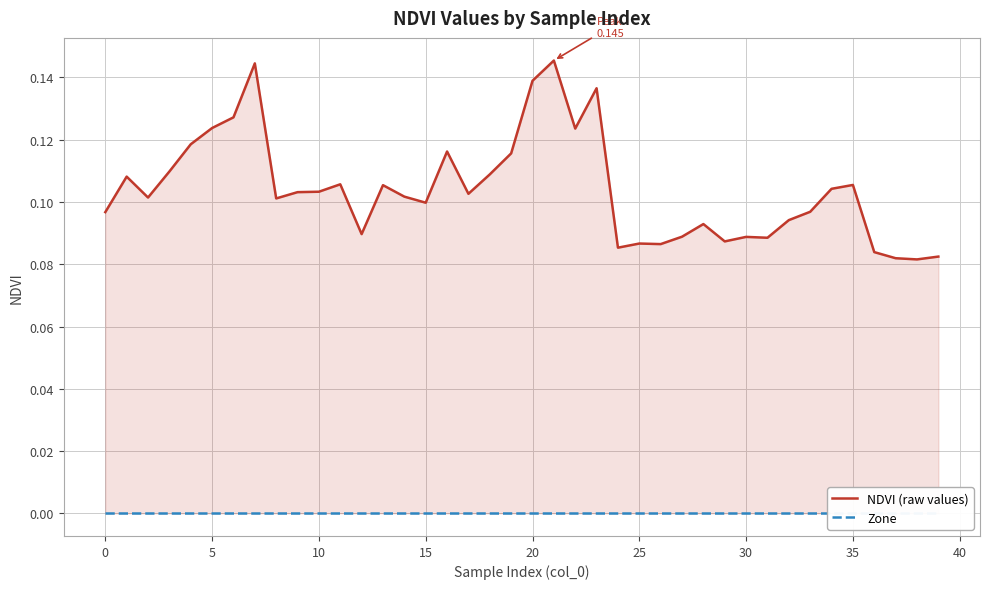

The NDVI (raw values) series shows 0.0 at 25. True or false?

False